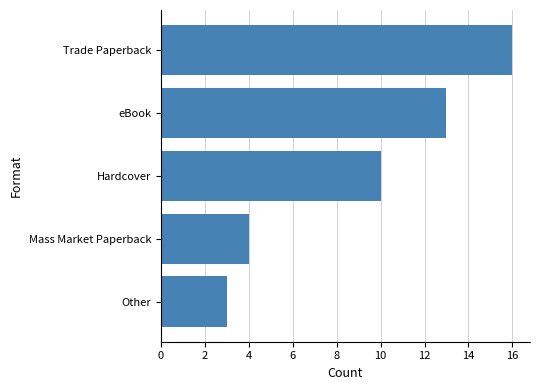

Count the number of data series in this chart.

1